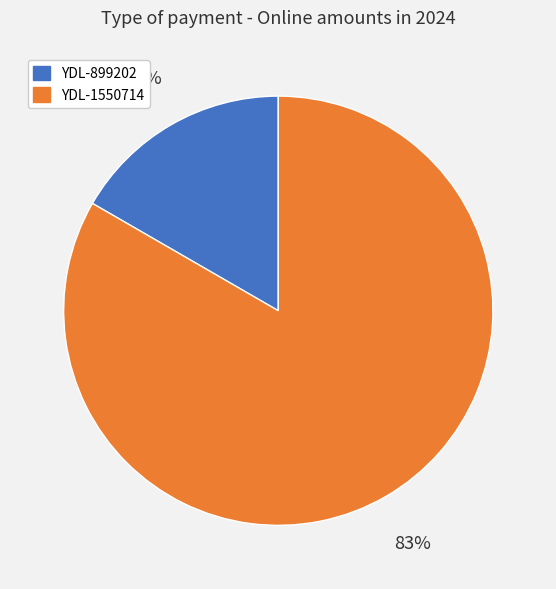

To the nearest percent, what is the combined percentage of YDL-1550714 and YDL-899202?

100%